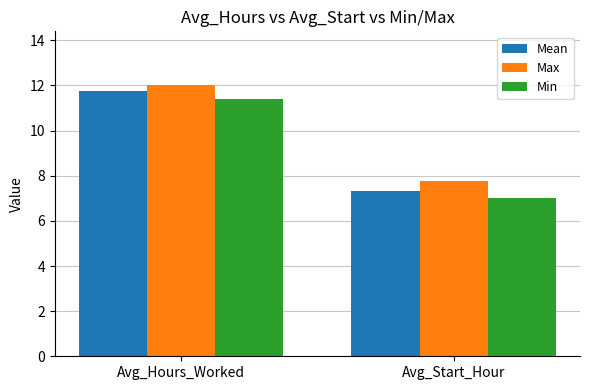

How many values in the Max series are below 12?

1